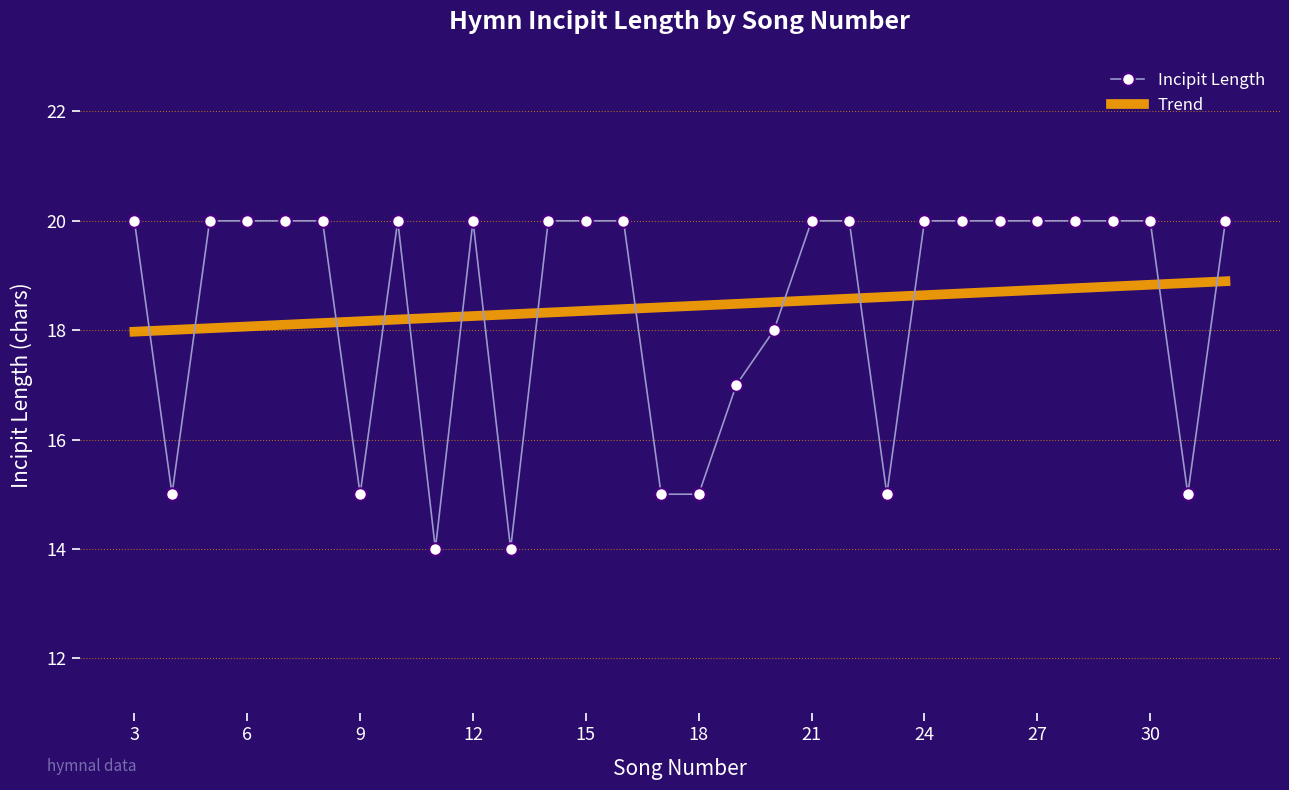

What is the difference between the maximum and minimum values in the Incipit Length series?

6.0